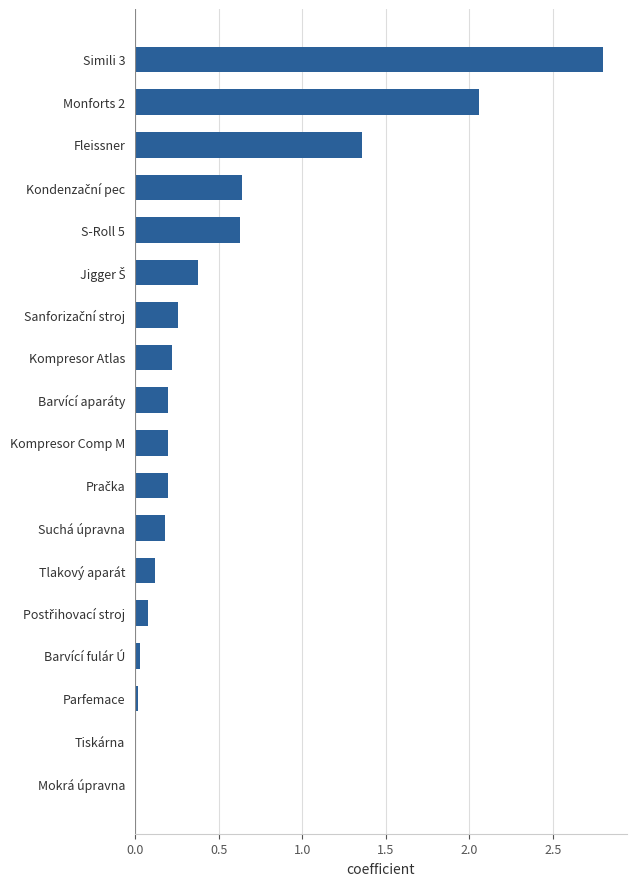

What is the sum of the values at Tlakový aparát and Fleissner?

1.5